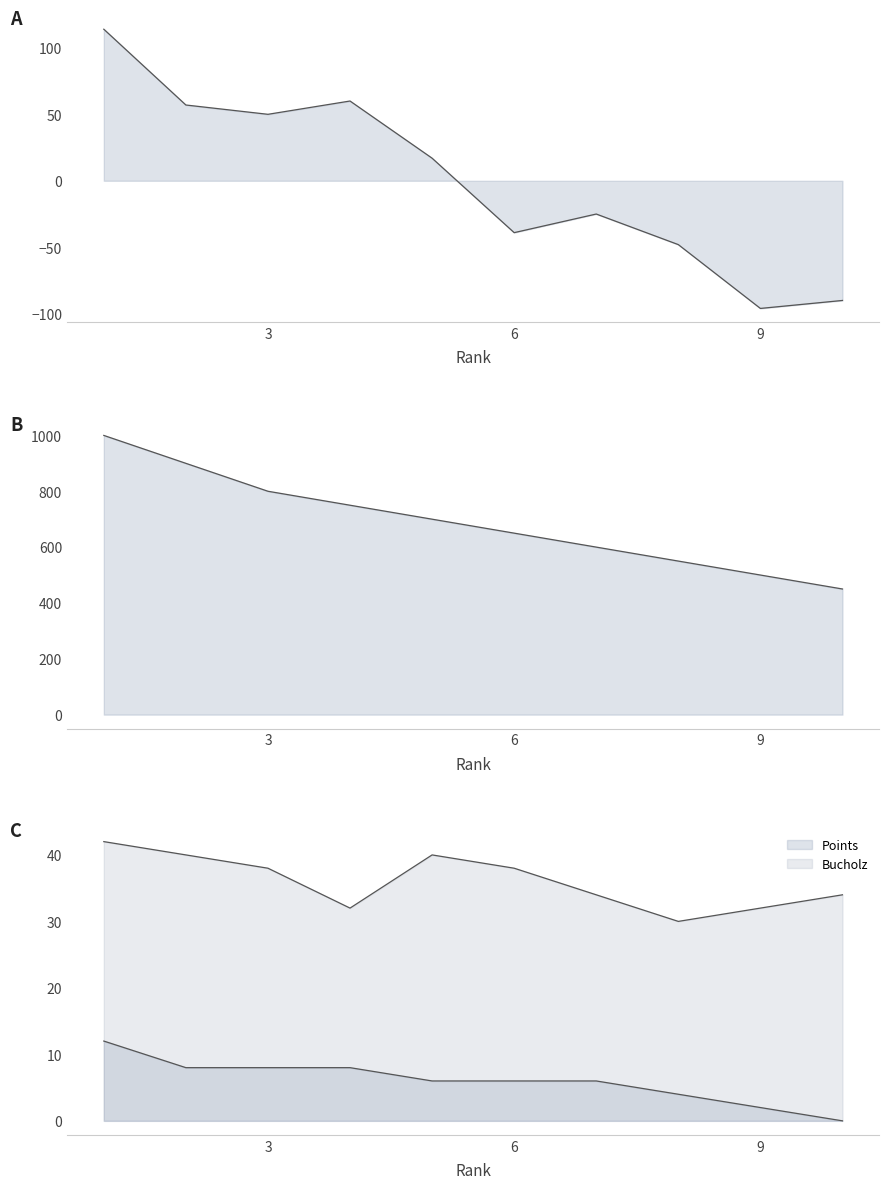

What is the average value of the Bucholz series?

36